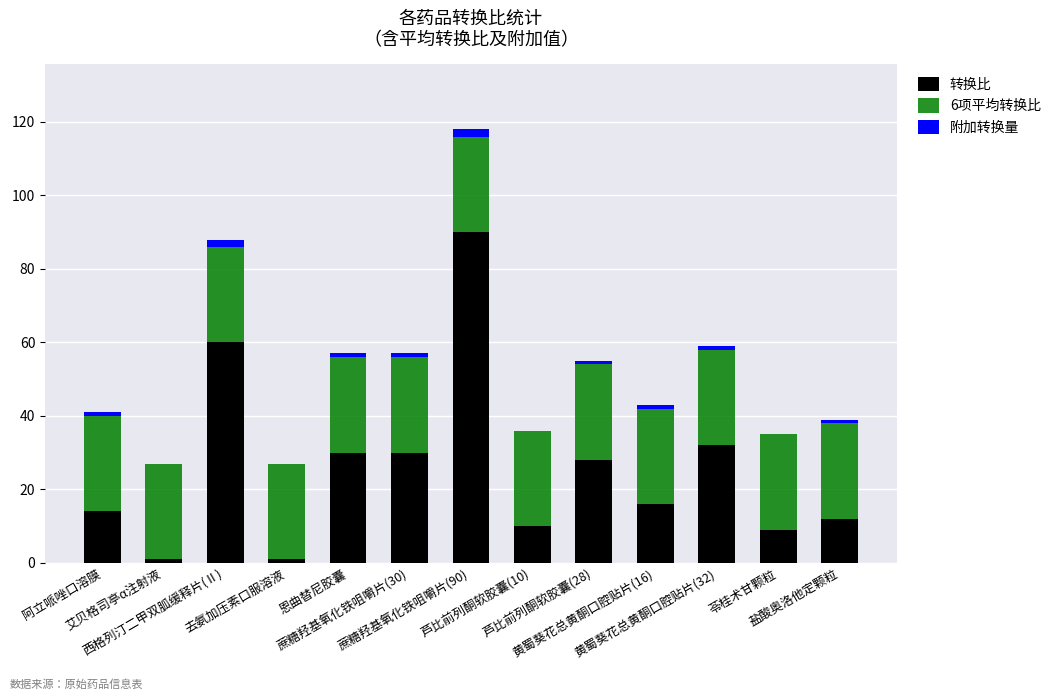

What is the sum of all 转换比 values?

333